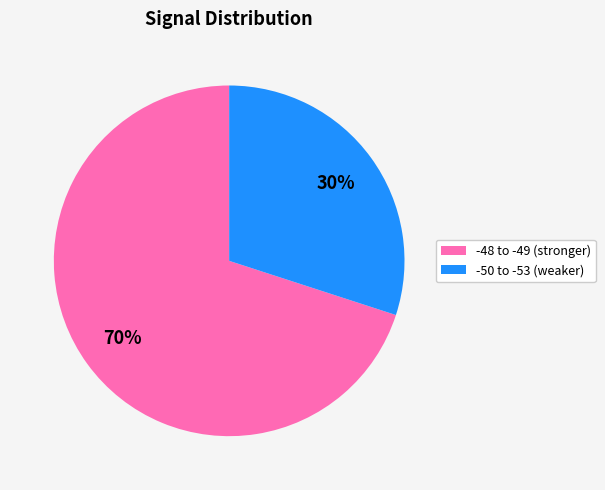

Count the number of slices in the pie.

2